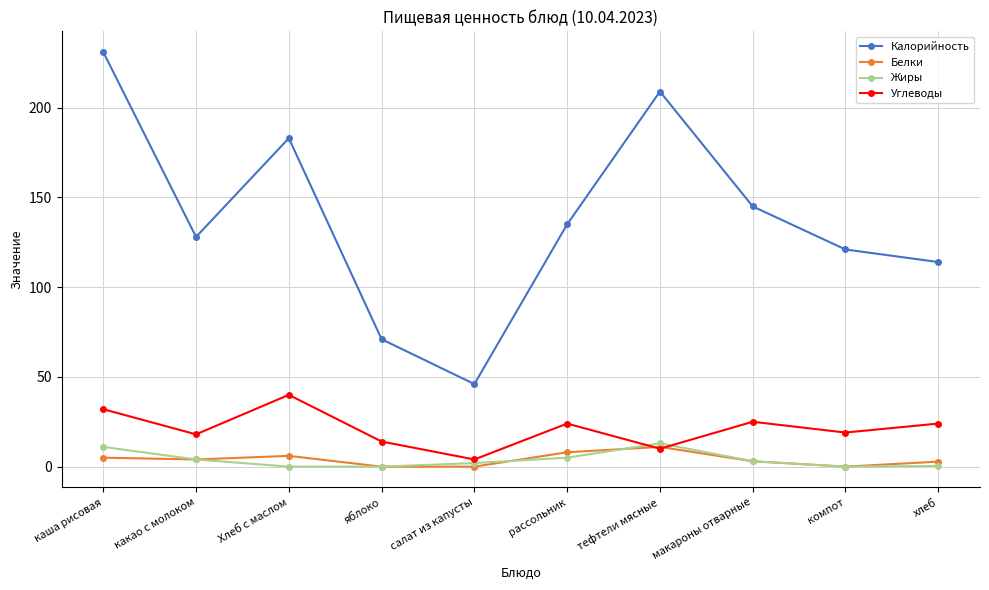

Which series changed the most between каша рисовая and макароны отварные?

Калорийность